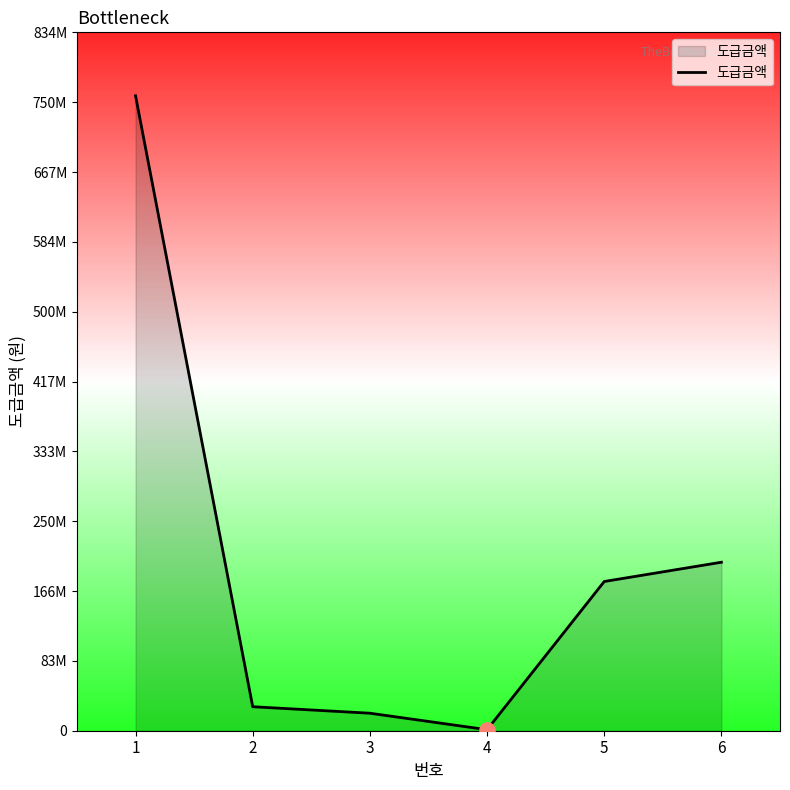

What is the ratio of the value at 2 to the value at 5?

0.2